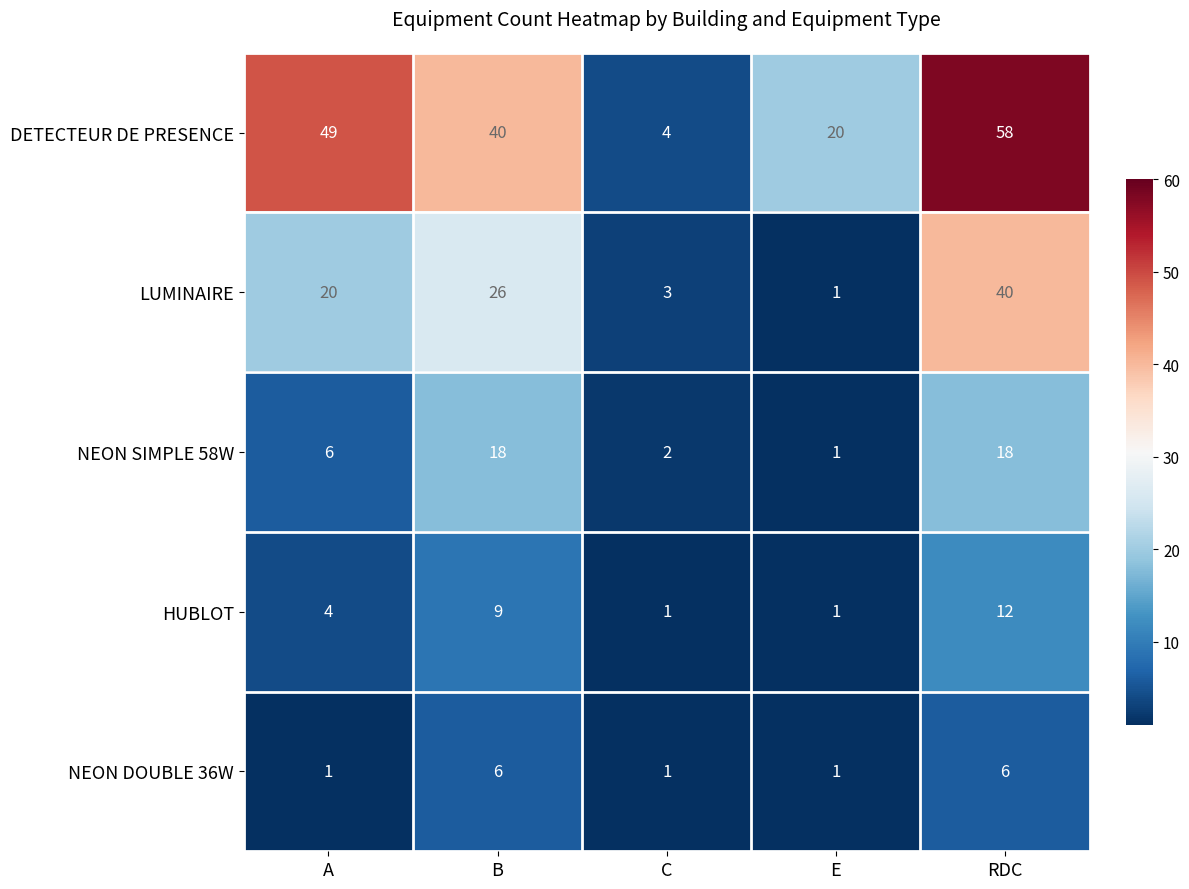

Between A and RDC, which series saw the biggest shift?

LUMINAIRE